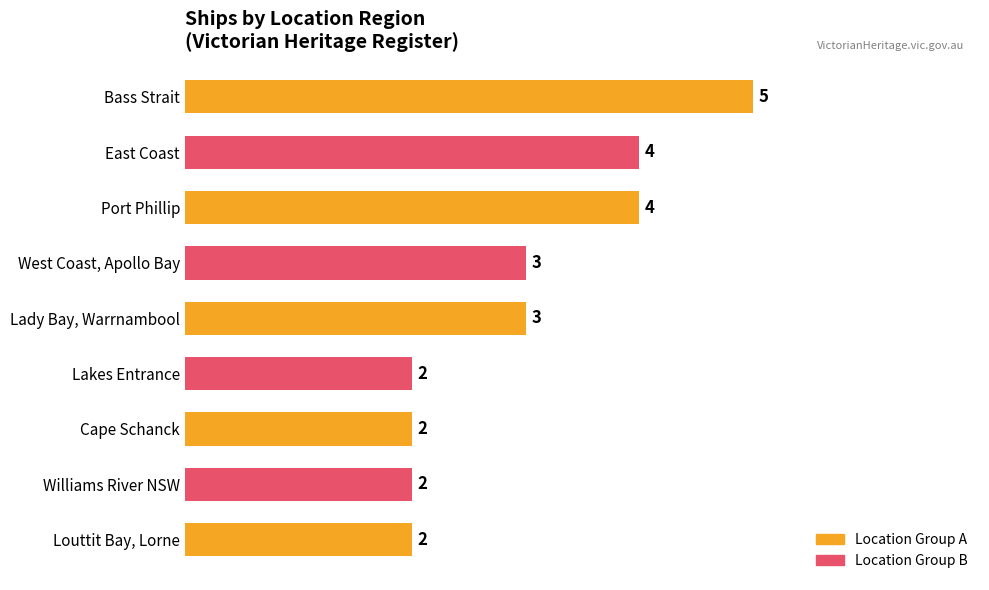

Between East Coast and Williams River NSW, which is larger?

East Coast